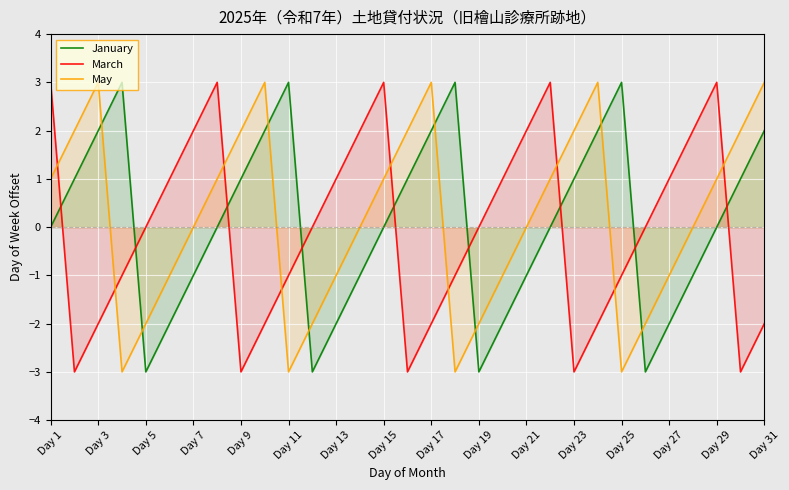

Is it true that March equals 1 at Day 29?

False